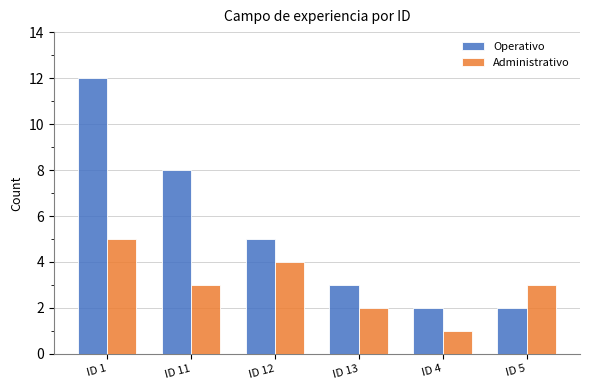

The value of Administrativo at ID 11 is 3. True or false?

True